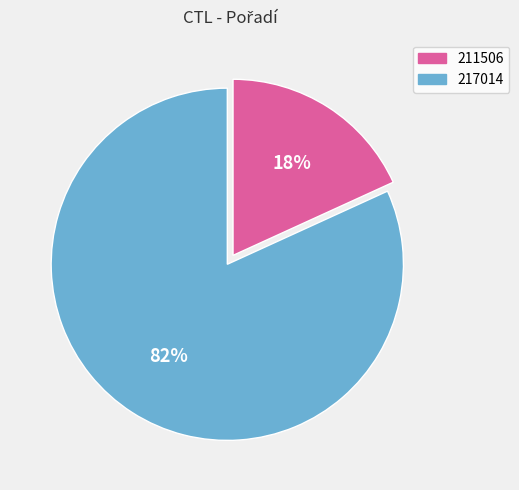

Which slice is the largest?

217014